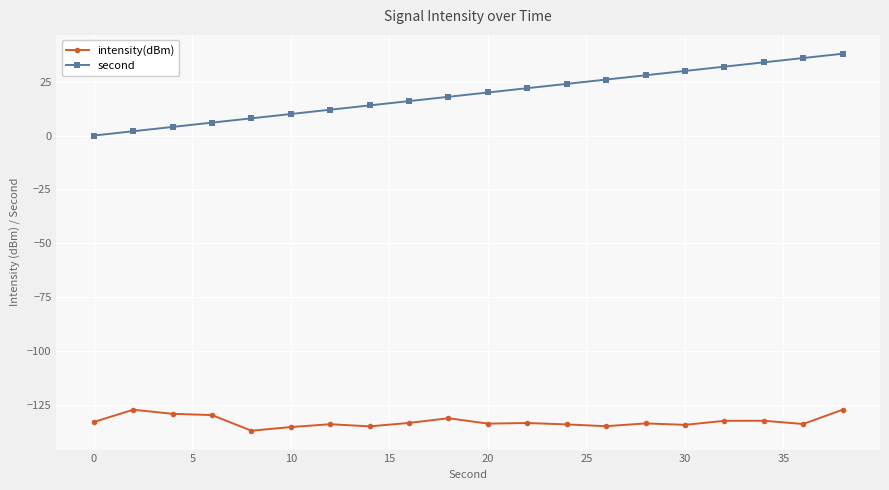

How many values in second are above zero?

19